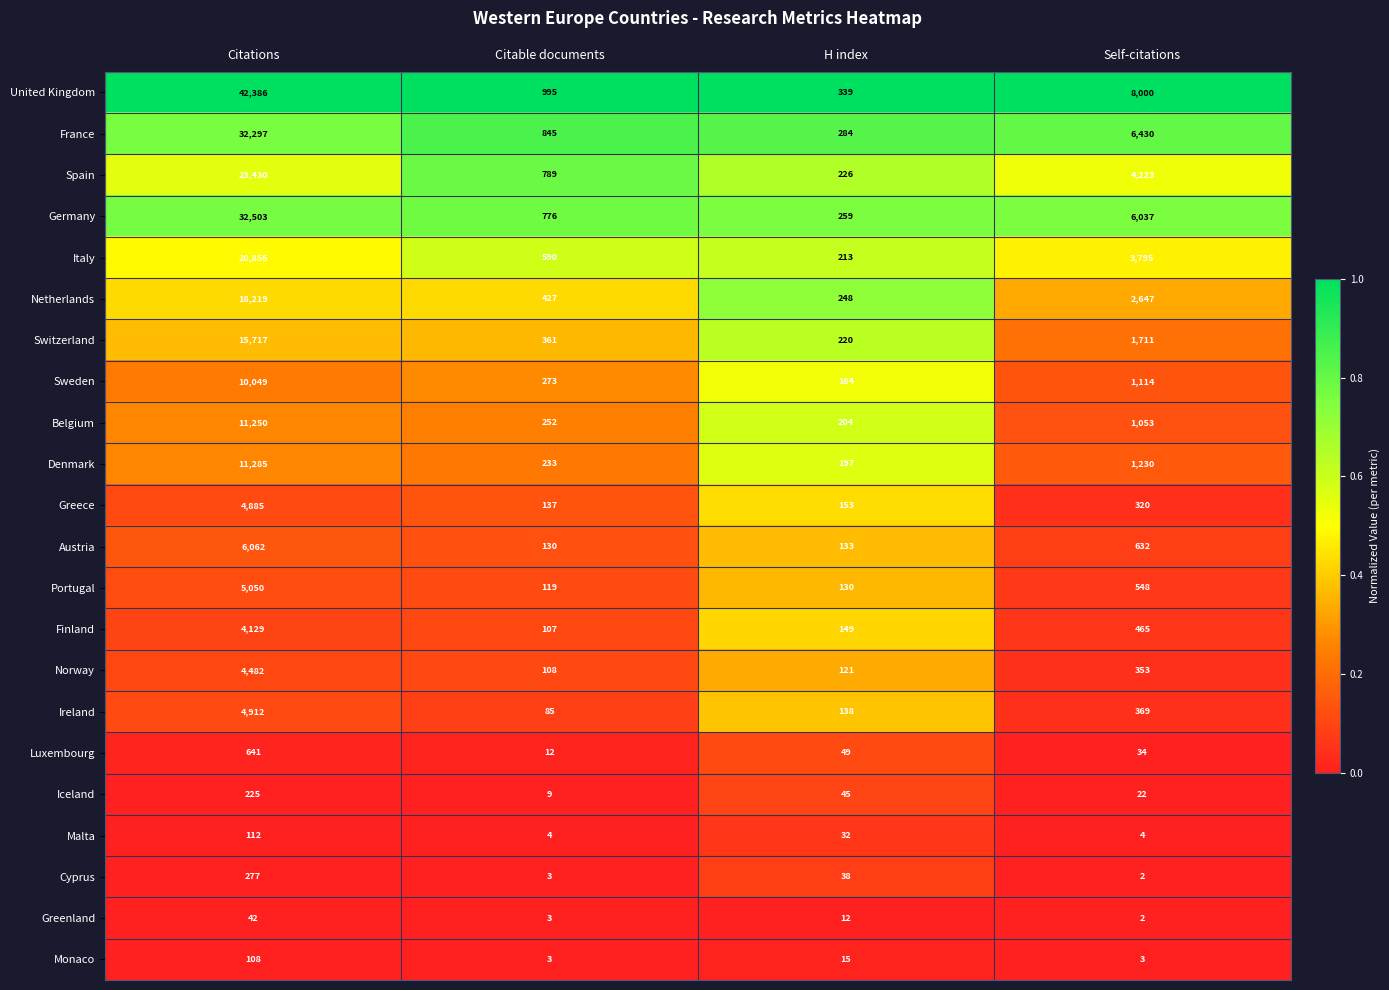

What is the total value across all series at H index?

3389